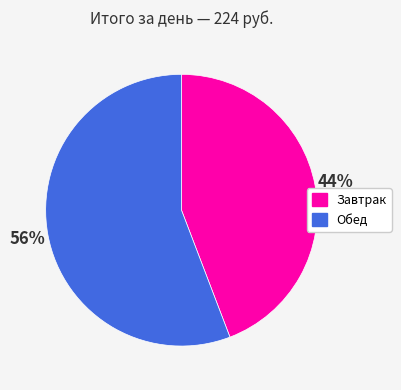

Count the number of slices in the pie.

2